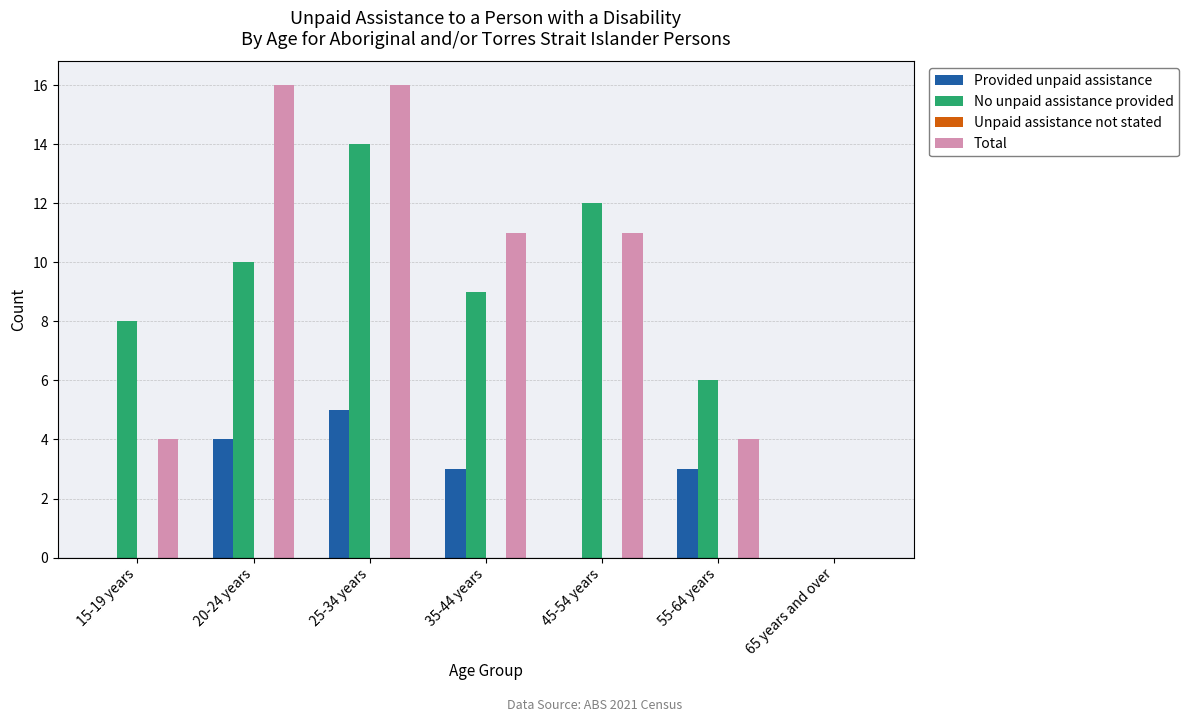

The Provided unpaid assistance series shows 0 at 65 years and over. True or false?

True